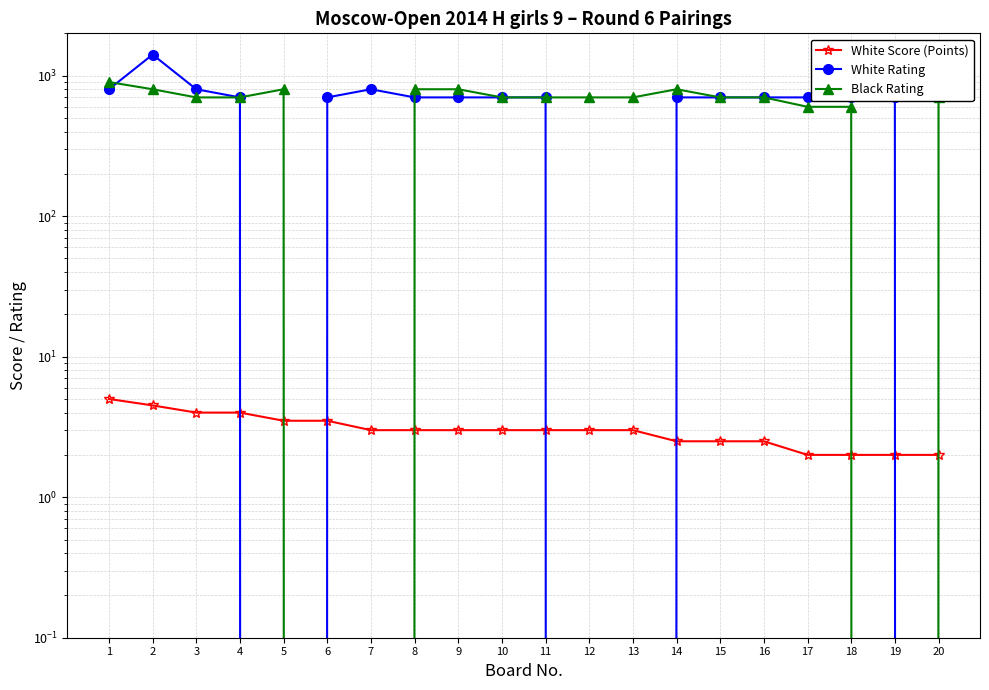

Where is White Rating nearest to the value 706?

4